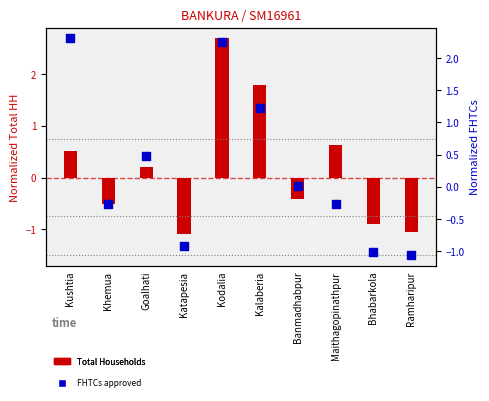

Which series contains the highest Y value?

Total Households (normalized)